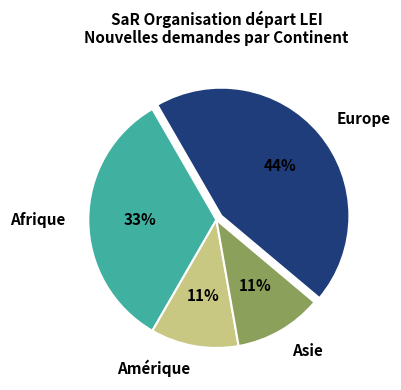

To the nearest percent, what is the difference between the Afrique and Asie slice percentages?

22%